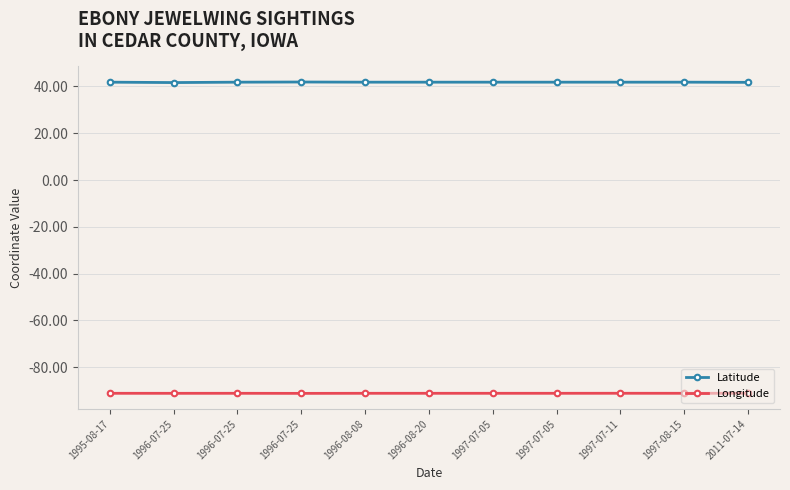

Between 1997-07-11 and 2011-07-14, which is larger?

1997-07-11